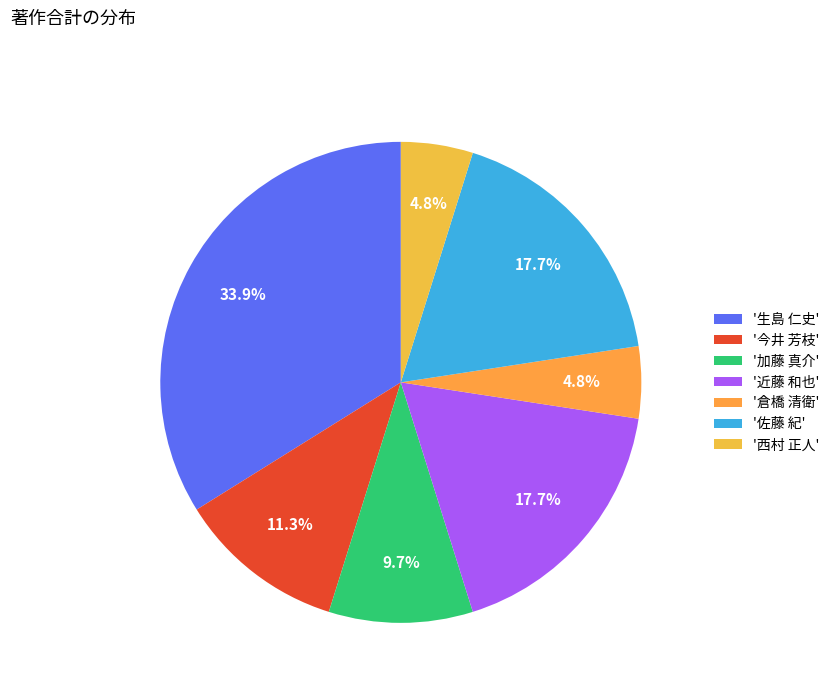

Does any single category account for the majority?

No